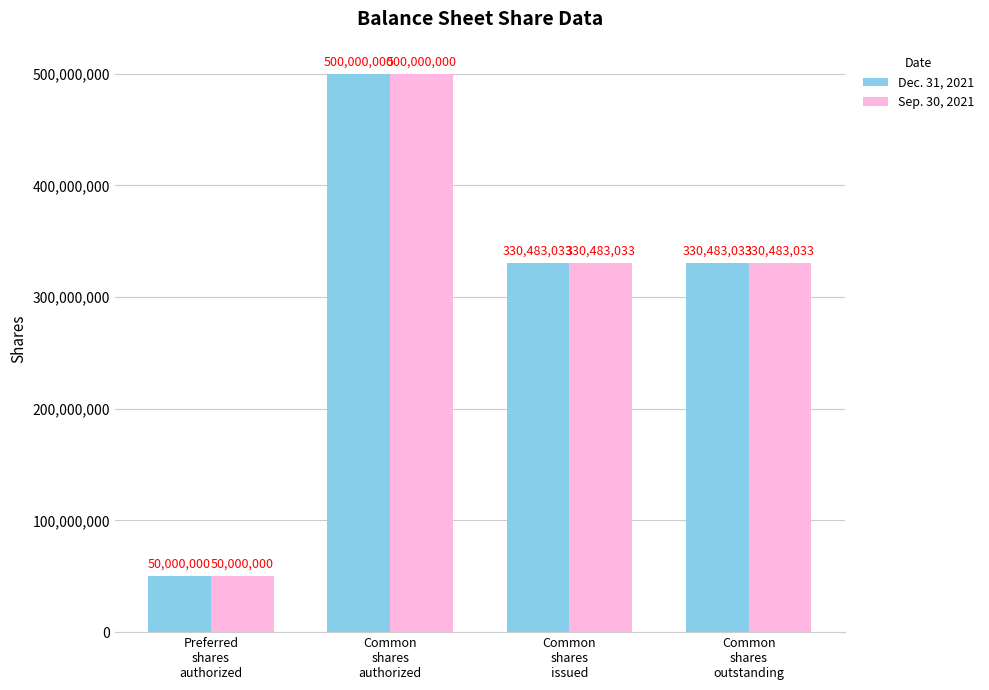

How many Dec. 31, 2021 values are between 330483033 and 500000000?

3